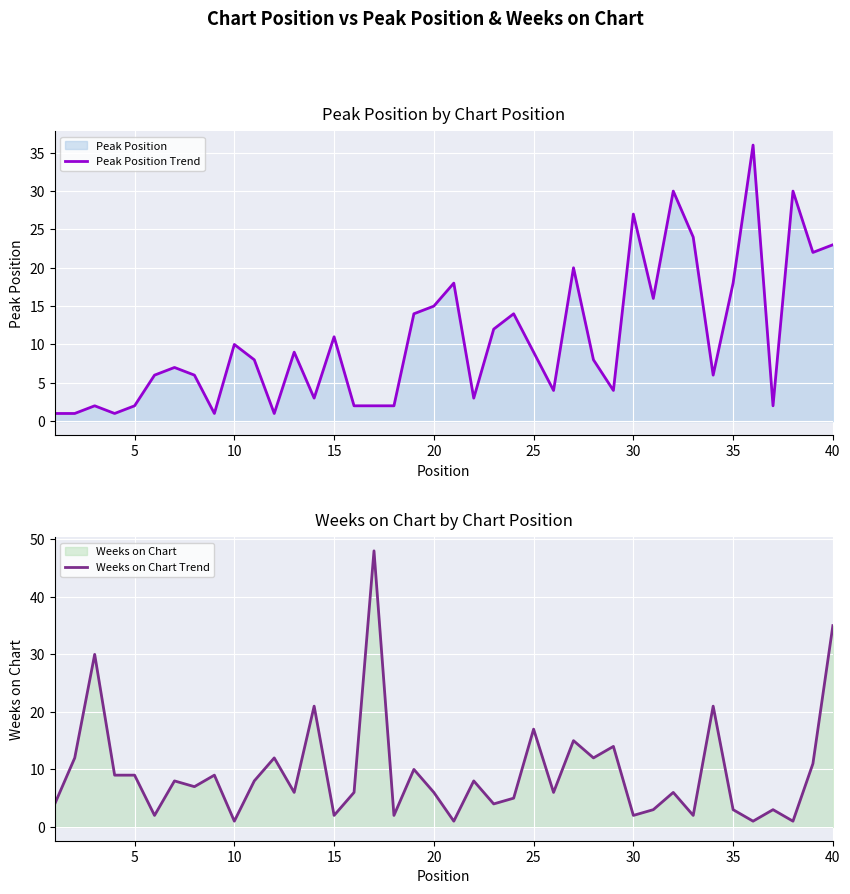

The value of Peak Position Trend at 30 is 27. True or false?

True